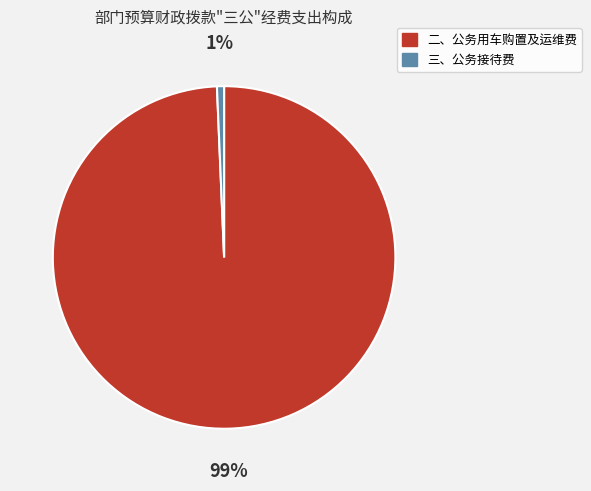

Which category has the smallest portion of the pie?

三、公务接待费